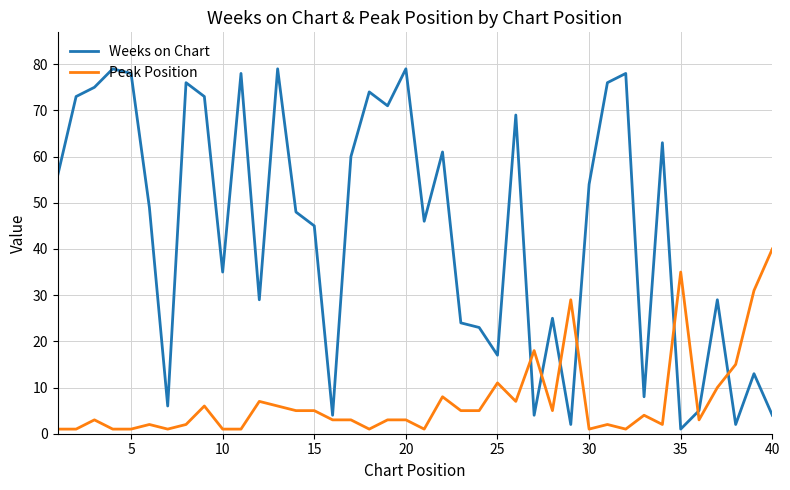

Rank the series by their average value, from lowest to highest.

Peak Position, Weeks on Chart